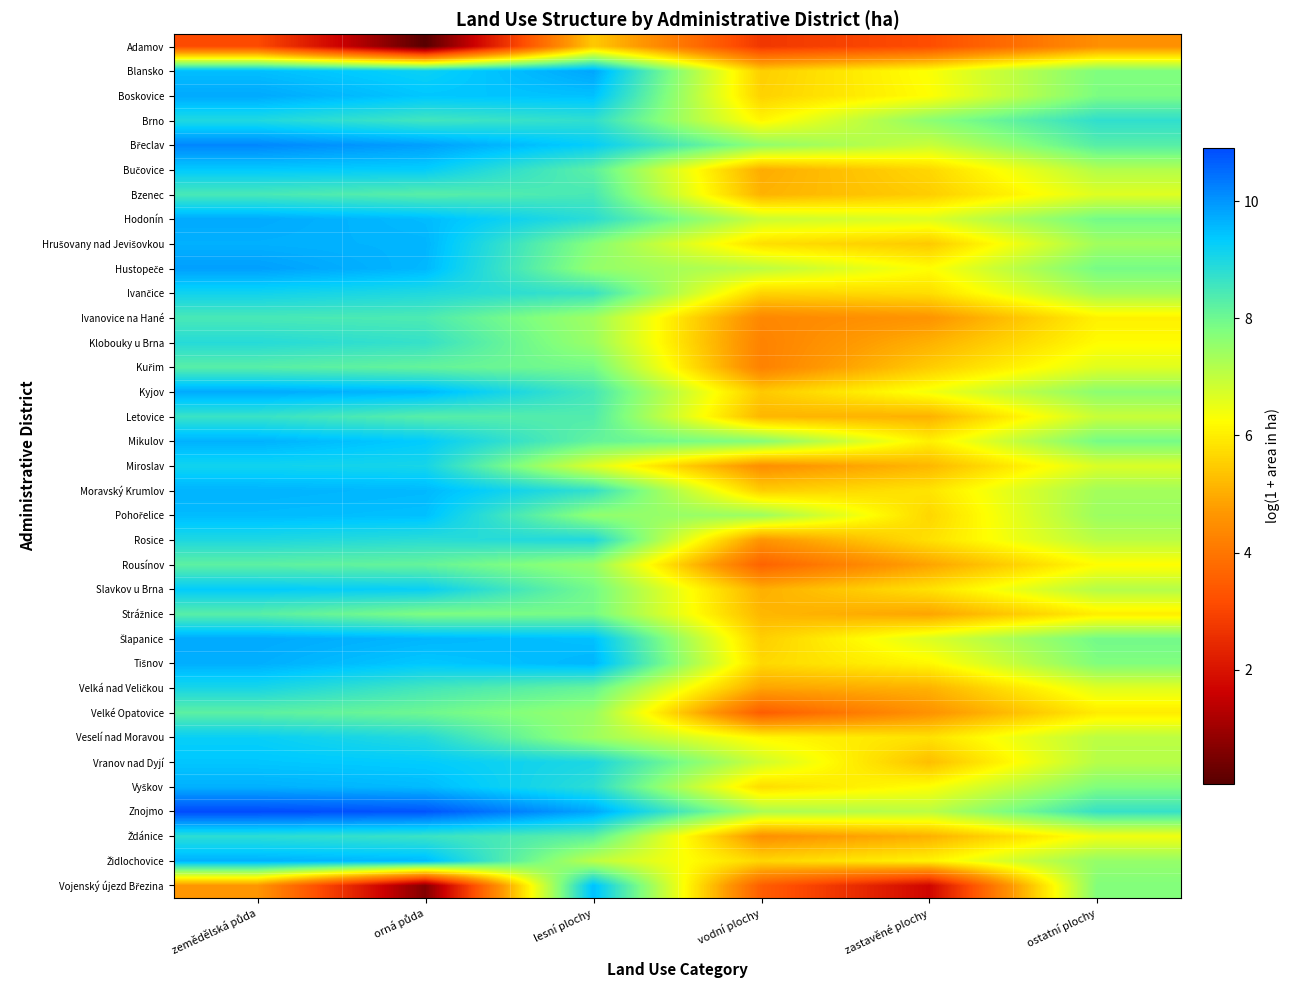

Which has a higher value, zastavěné plochy or orná půda?

zastavěné plochy